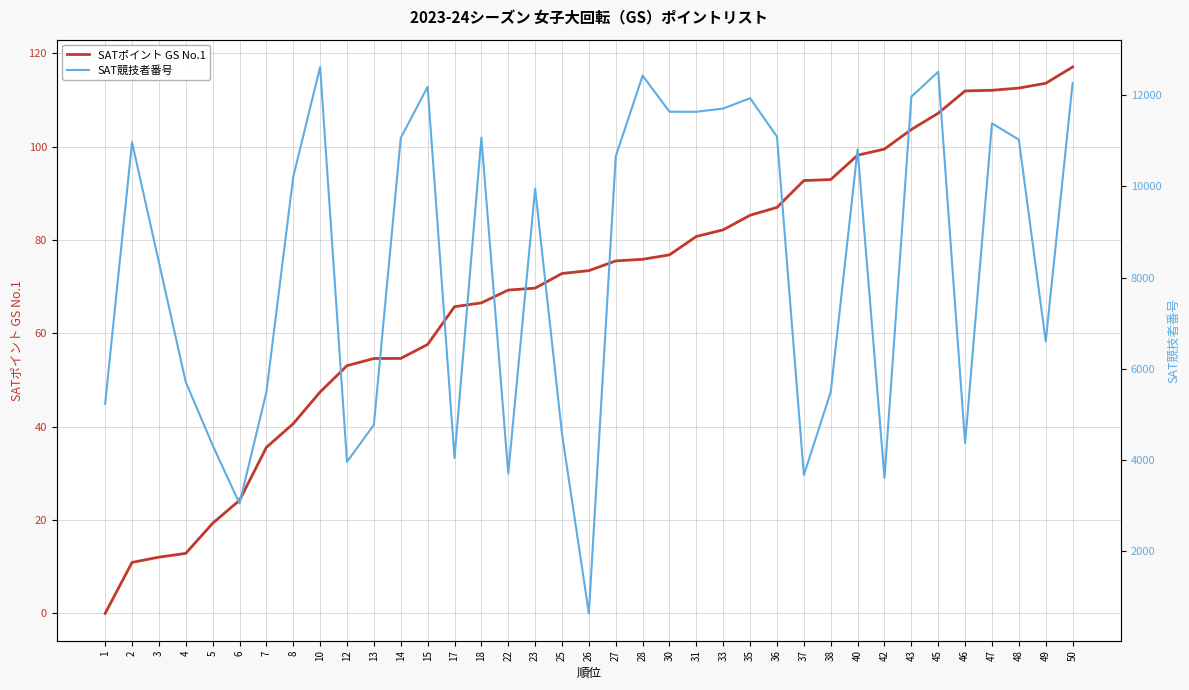

True or false: SAT競技者番号 and SATポイント GS No.1 intersect in this chart.

False